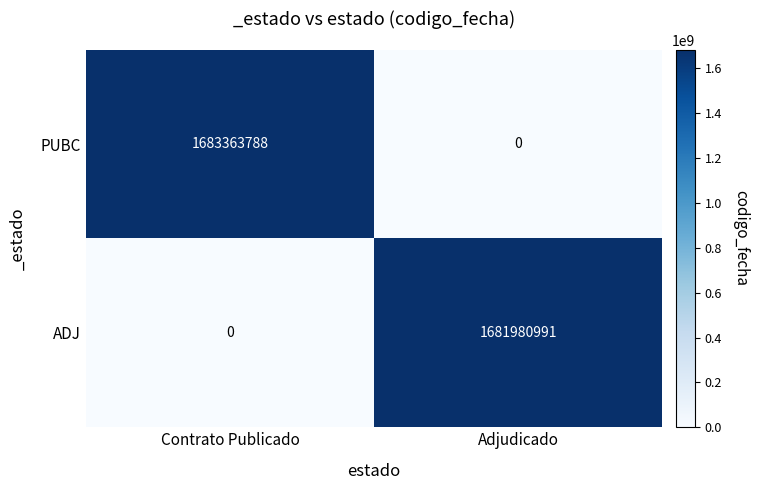

Reading left to right, extract all data points from this chart.

PUBC: 1683363788	0
ADJ: 0	1681980991